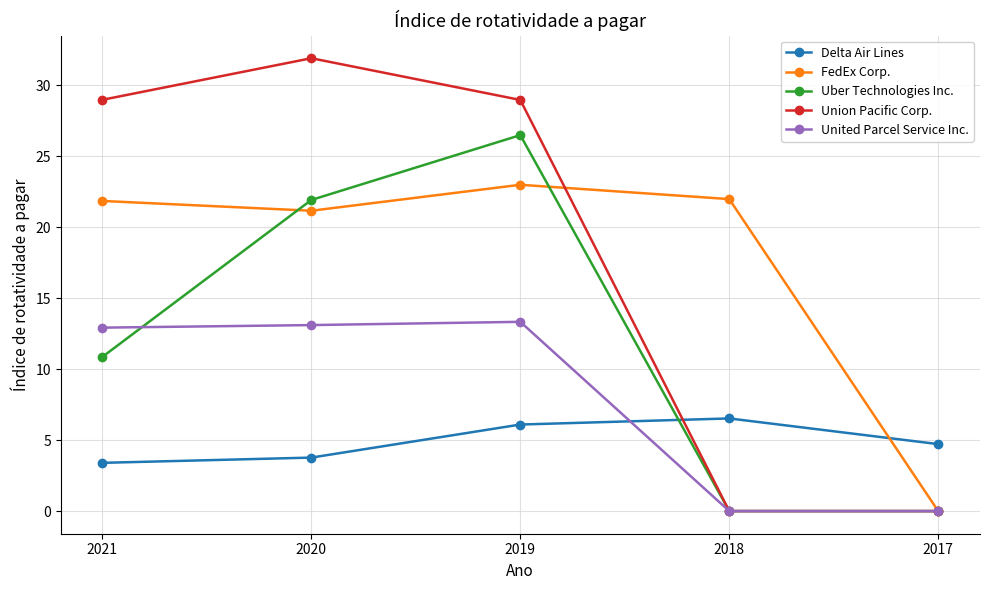

True or false: Uber Technologies Inc. and Delta Air Lines cross at least once.

True